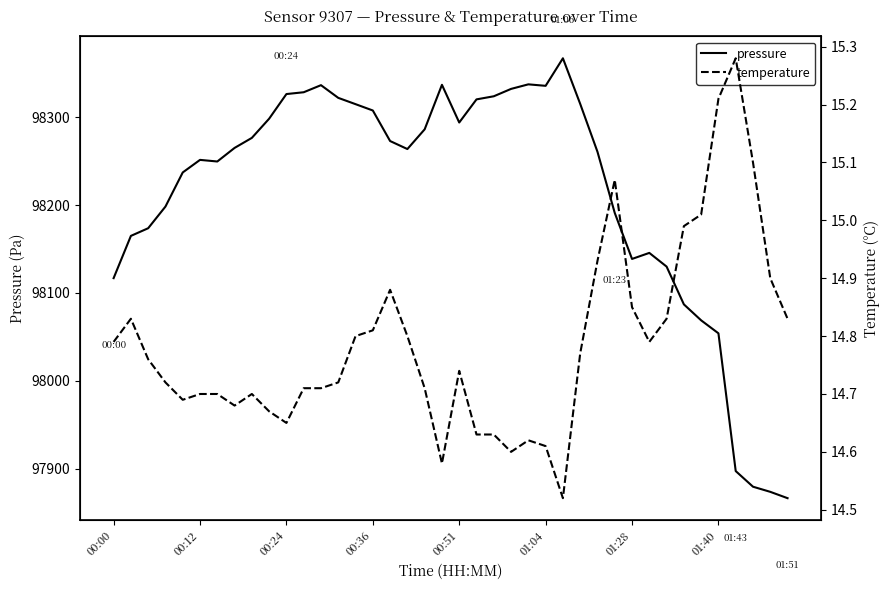

True or false: temperature and pressure cross at least once.

False